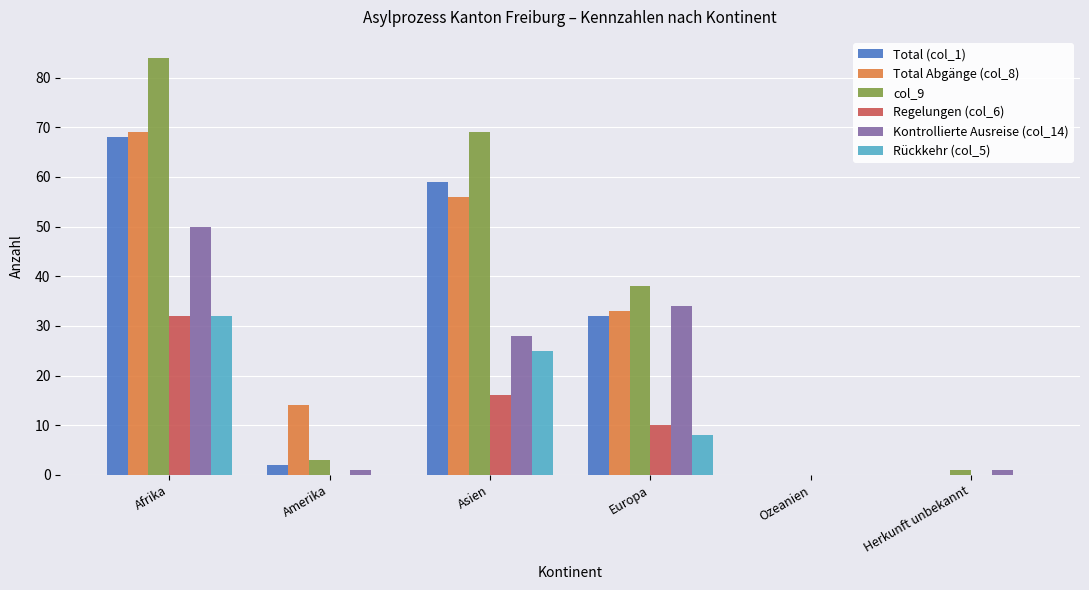

How many positive values does the Kontrollierte Ausreise (col_14) series have?

5